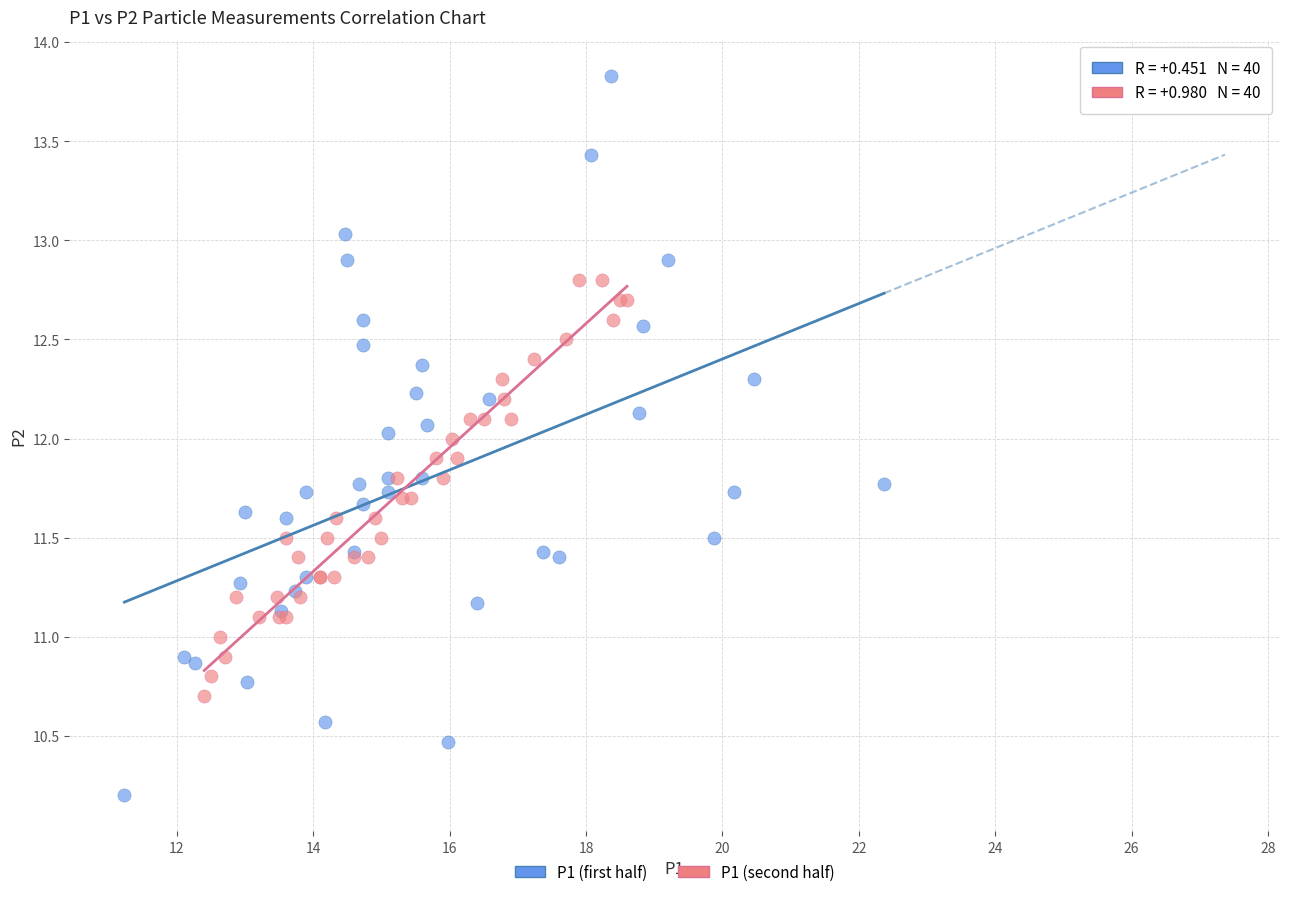

Which series has the largest Y range (max minus min)?

P1 (first half)